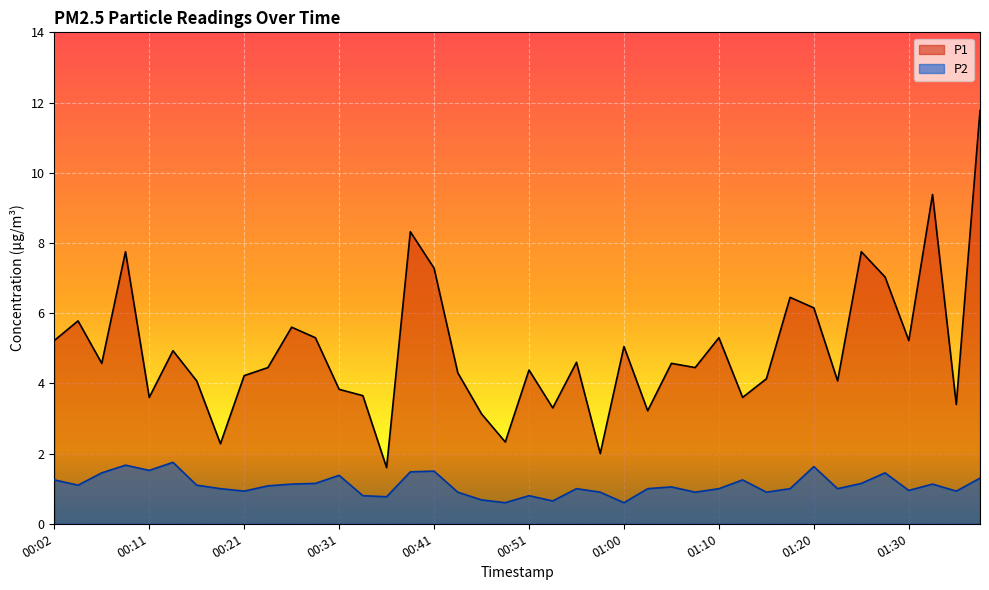

Which label corresponds to the largest value in the chart?

01:37